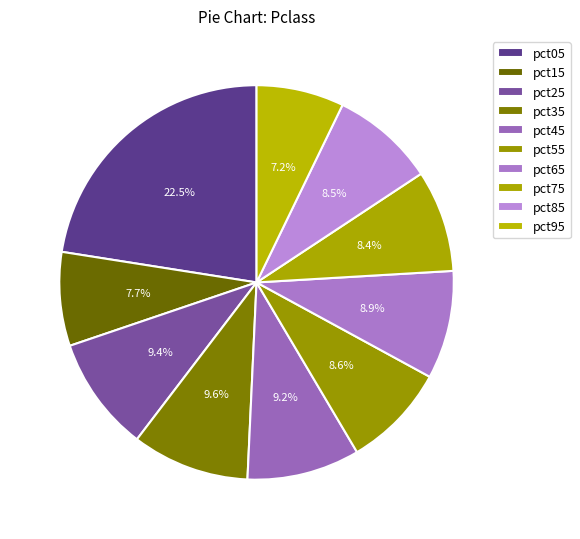

To the nearest percent, what portion does pct85 represent?

9%